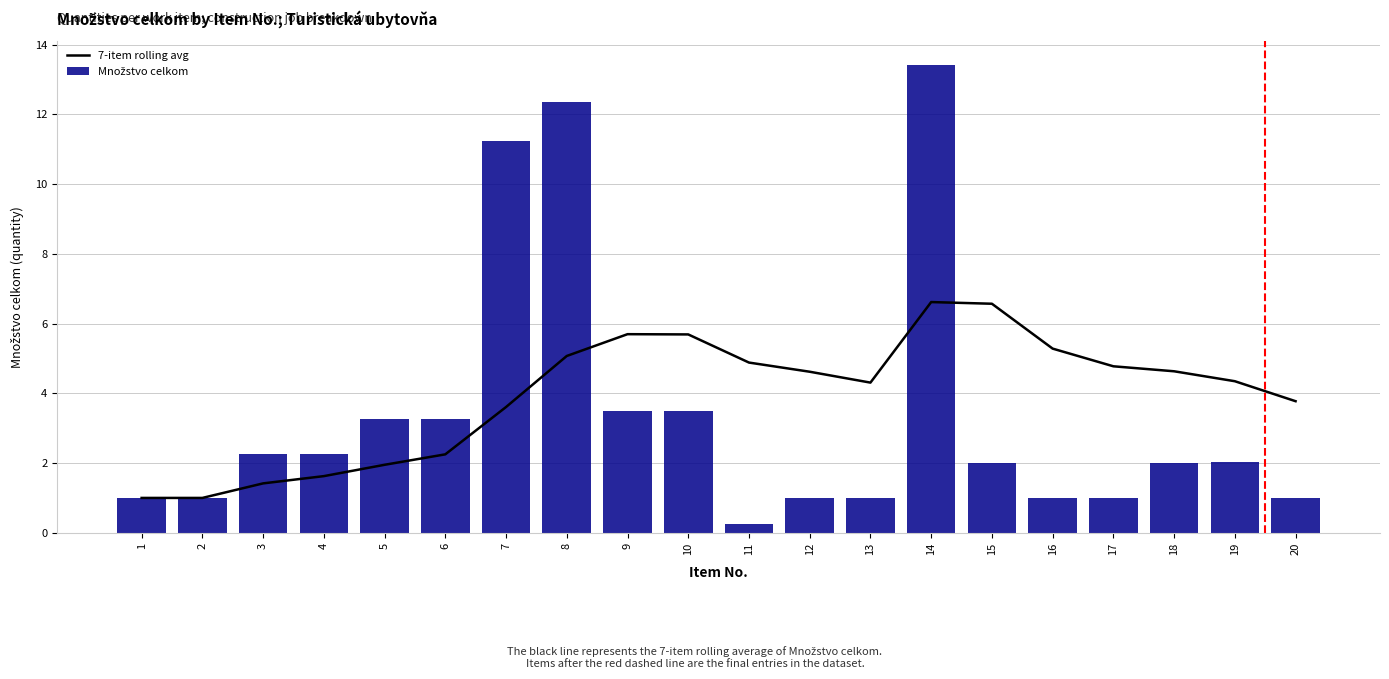

Reading left to right, list all the values displayed in this chart.

7-item rolling avg: 1.0	1.0	1.4	1.6	1.9	2.2	3.6	5.1	5.7	5.7	4.9	4.6	4.3	6.6	6.6	5.3	4.8	4.6	4.3	3.8
Množstvo celkom: 1.0	1.0	2.2	2.2	3.2	3.2	11.2	12.3	3.5	3.5	0.2	1.0	1.0	13.4	2.0	1.0	1.0	2.0	2.0	1.0